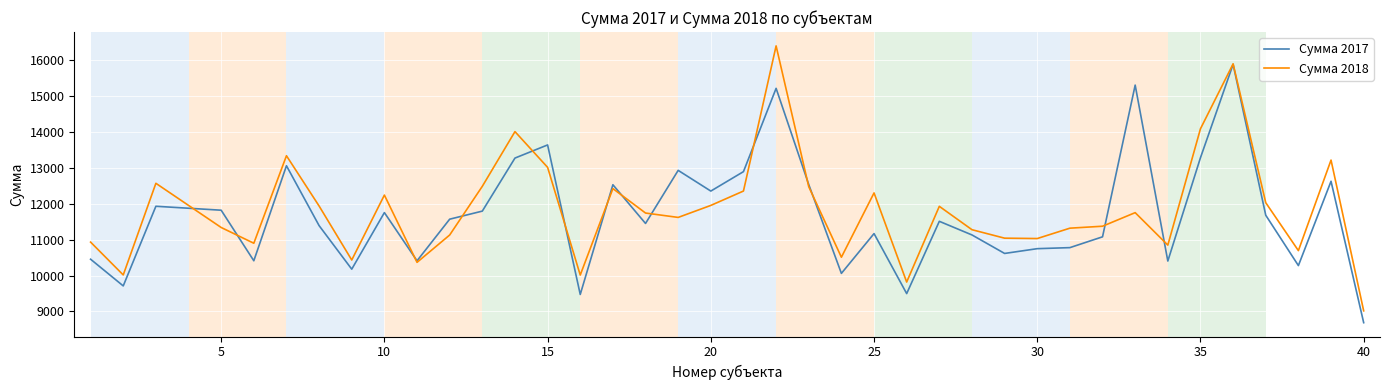

What is the greatest value displayed?

16395.6